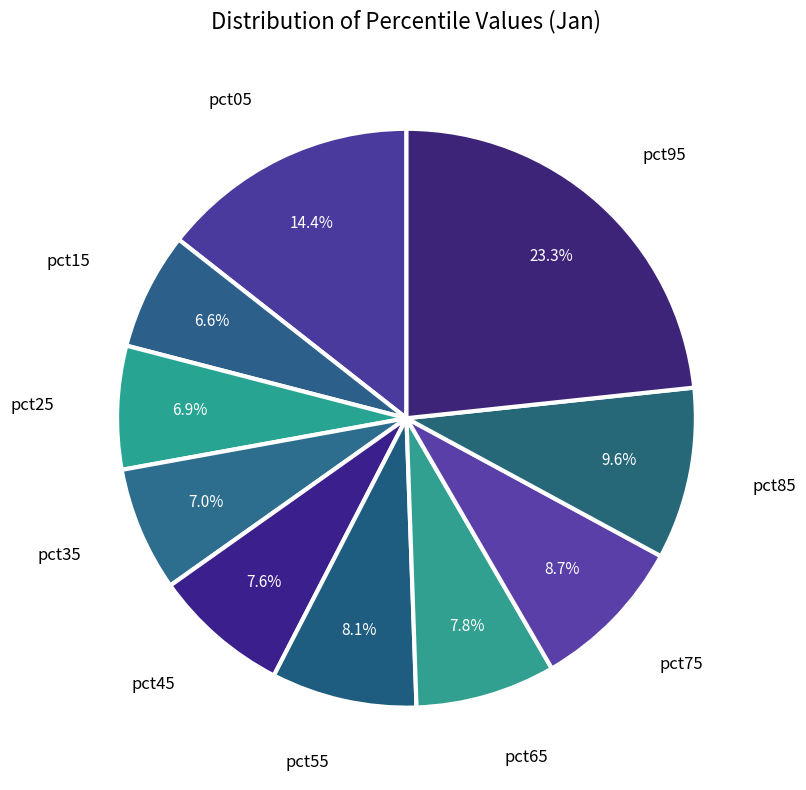

Rank the categories by value from lowest to highest.

pct15, pct25, pct35, pct45, pct65, pct55, pct75, pct85, pct05, pct95